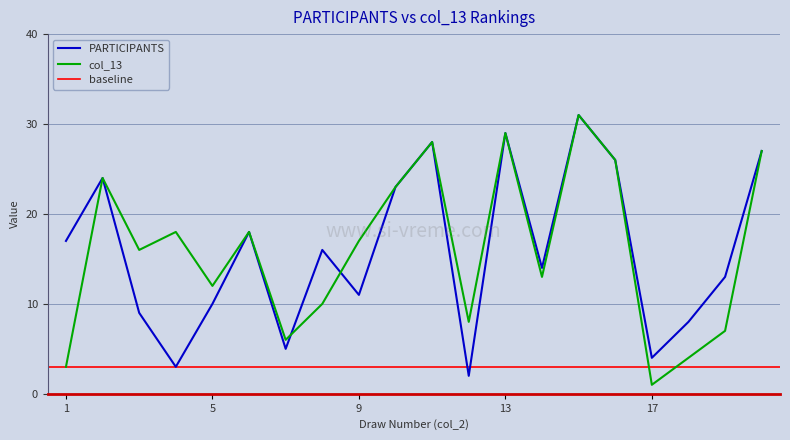

The PARTICIPANTS series shows 4 at 4. True or false?

False